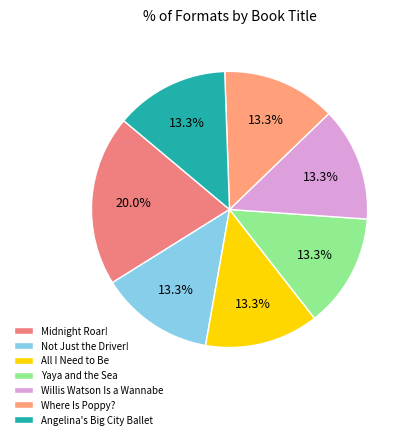

Is there any slice that represents more than half of the pie?

No